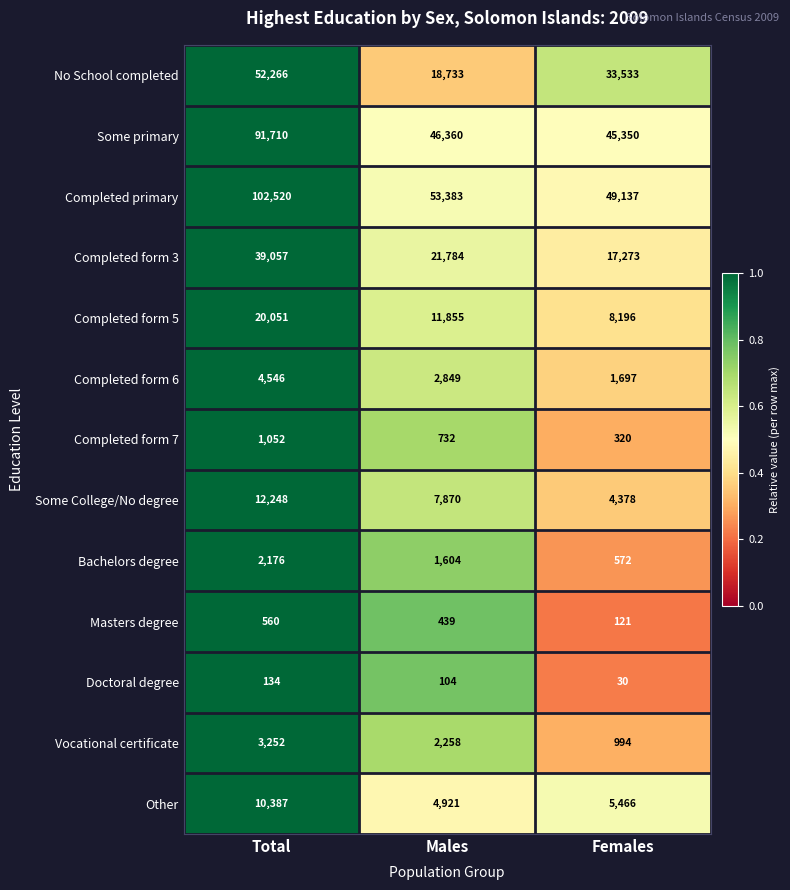

True or false: Other has a value of 4921 at Males.

True